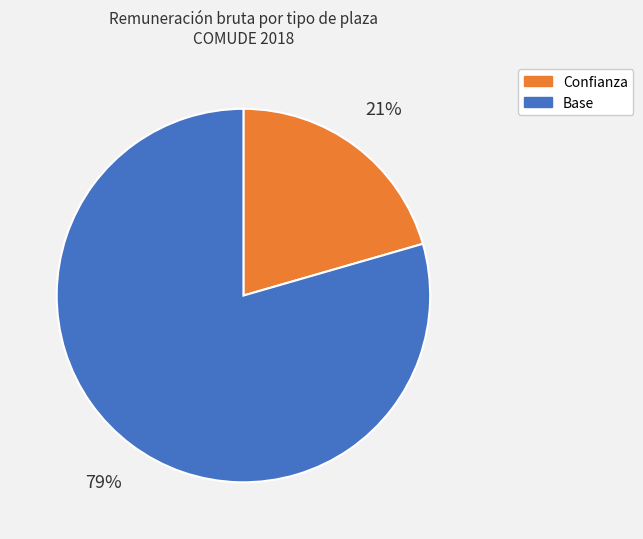

Count the number of slices in the pie.

2